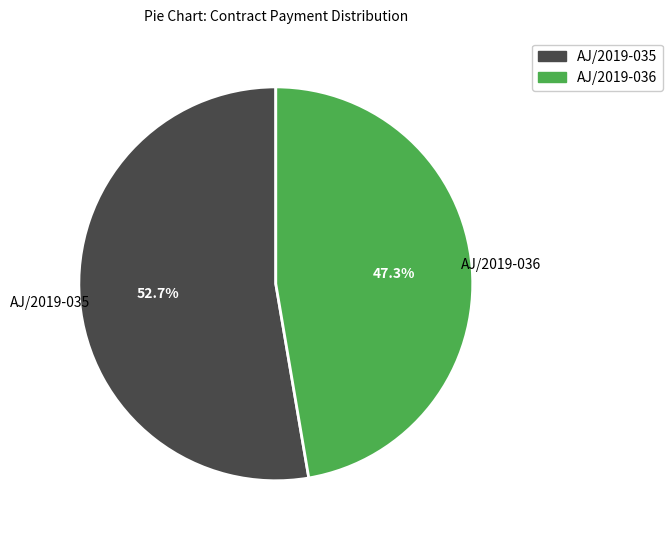

Count the number of slices in the pie.

2